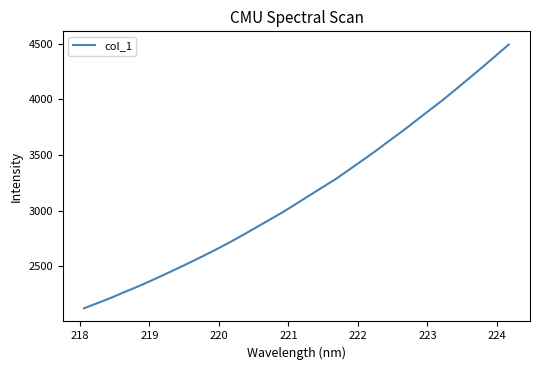

What is the greatest value displayed?

4493.4